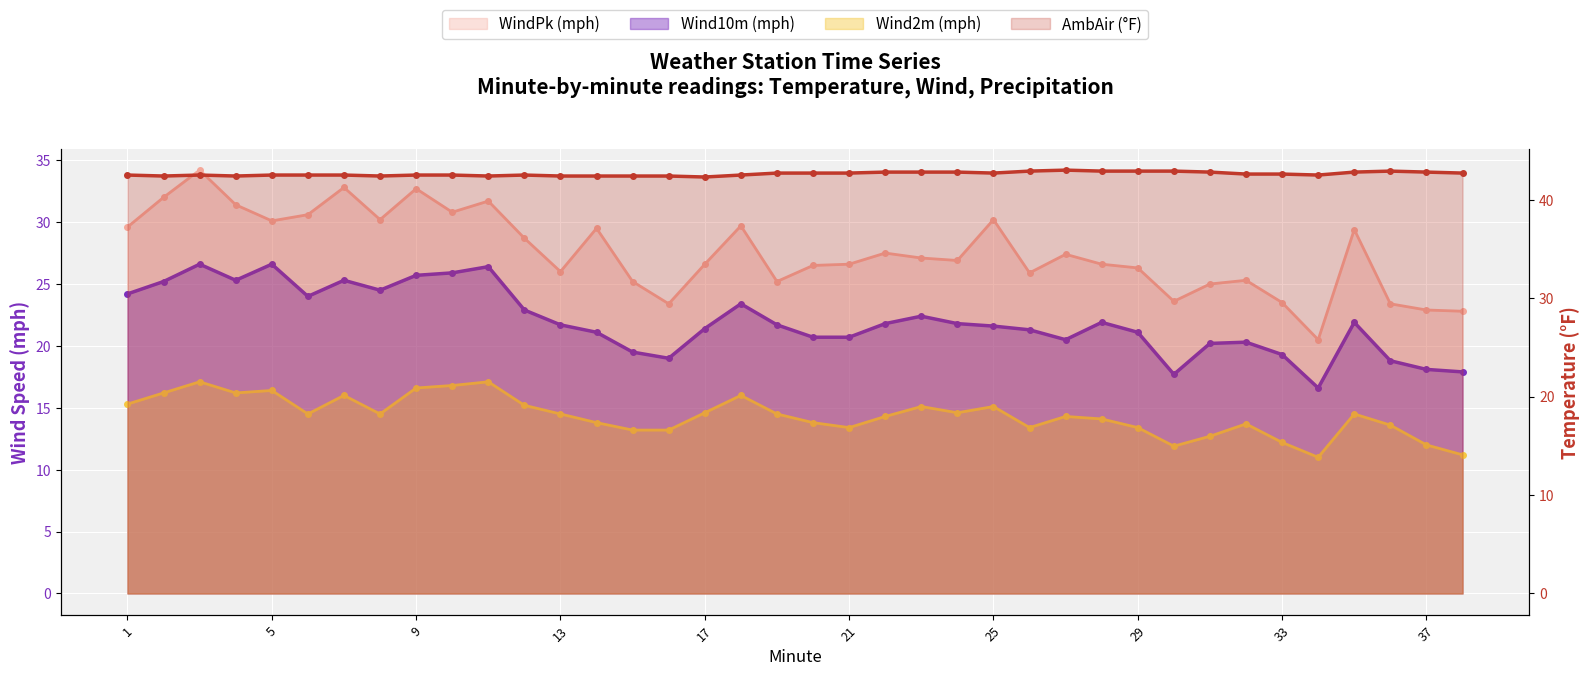

Rank the categories by Wind2m (mph) value from highest to lowest.

3, 11, 10, 9, 5, 2, 4, 7, 18, 1, 12, 23, 25, 17, 24, 6, 8, 13, 19, 35, 22, 27, 28, 14, 20, 32, 36, 21, 26, 29, 15, 16, 31, 33, 37, 30, 38, 34